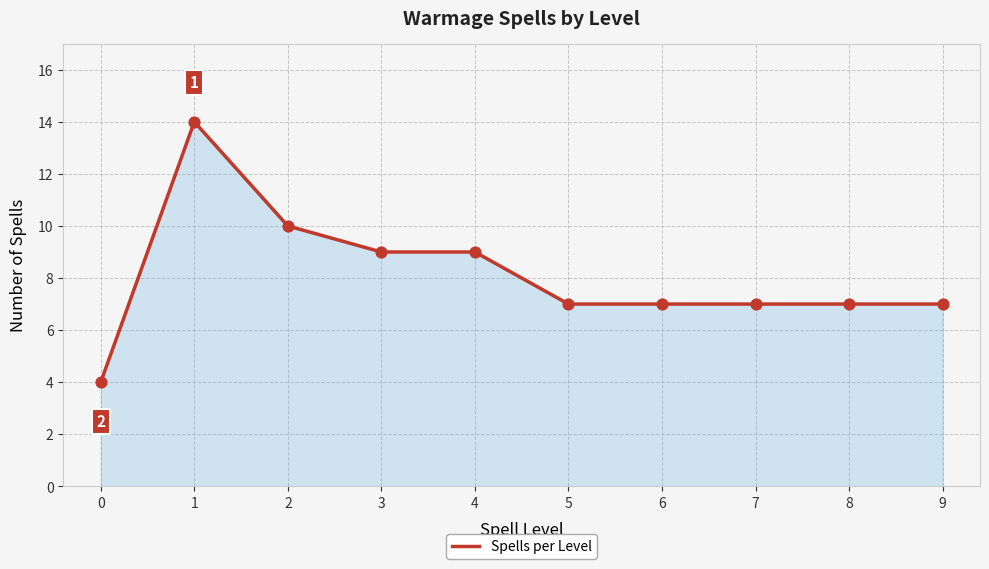

Approximately how many times larger is the value at 2 compared to 0?

2.5